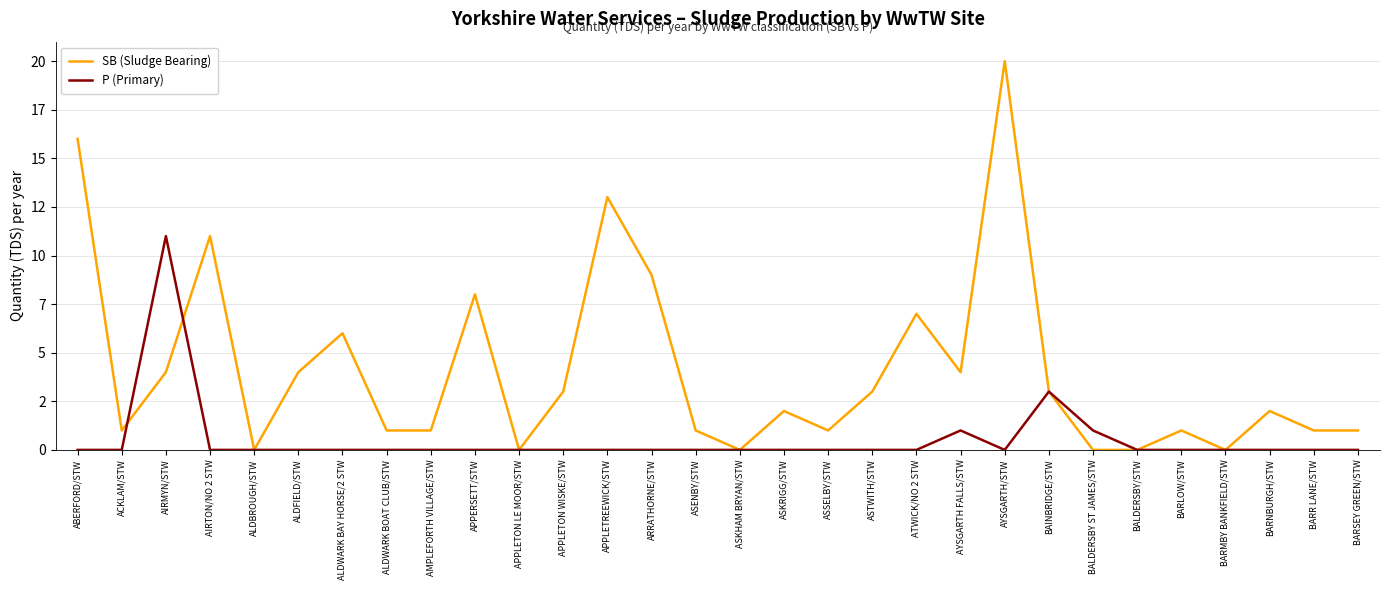

What is the label of the 28th point from the left?

BARNBURGH/STW